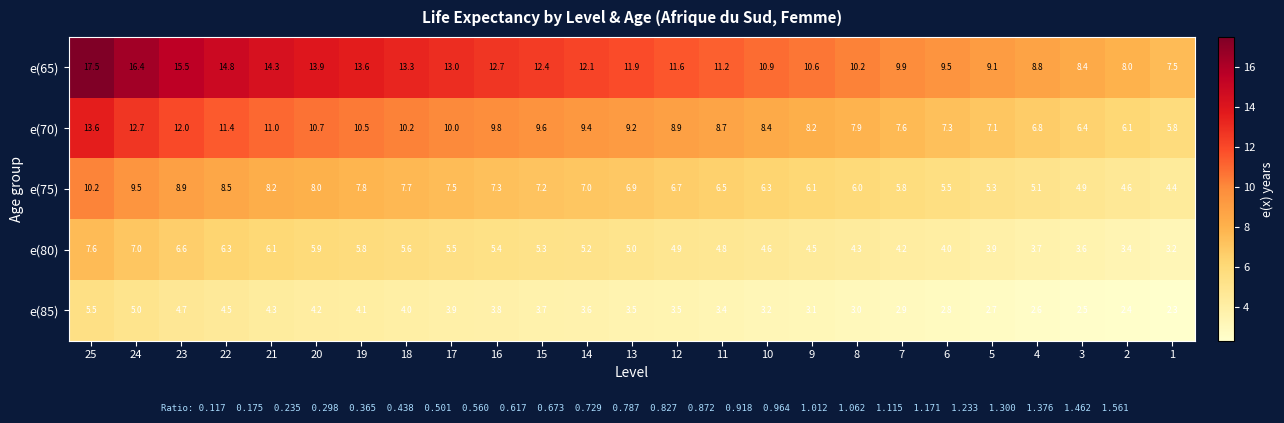

How many data points does each series have?

25